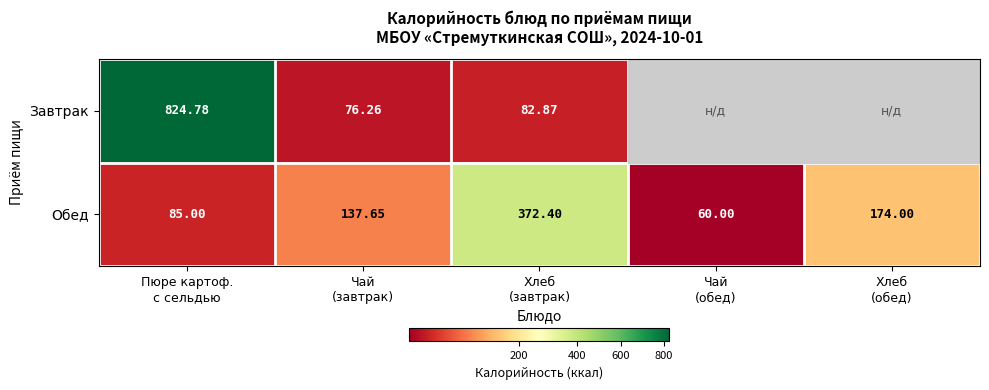

What is the lowest value of the Завтрак series?

76.3